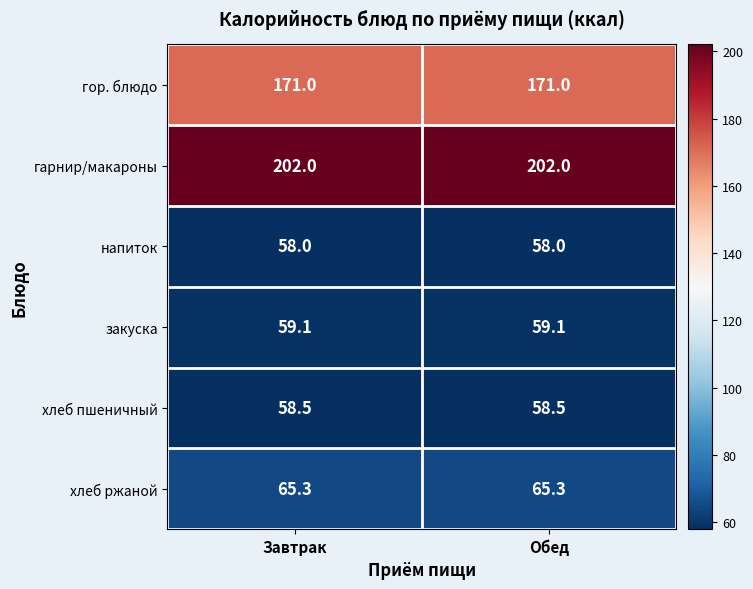

Which series has the largest total across all categories?

гарнир/макароны